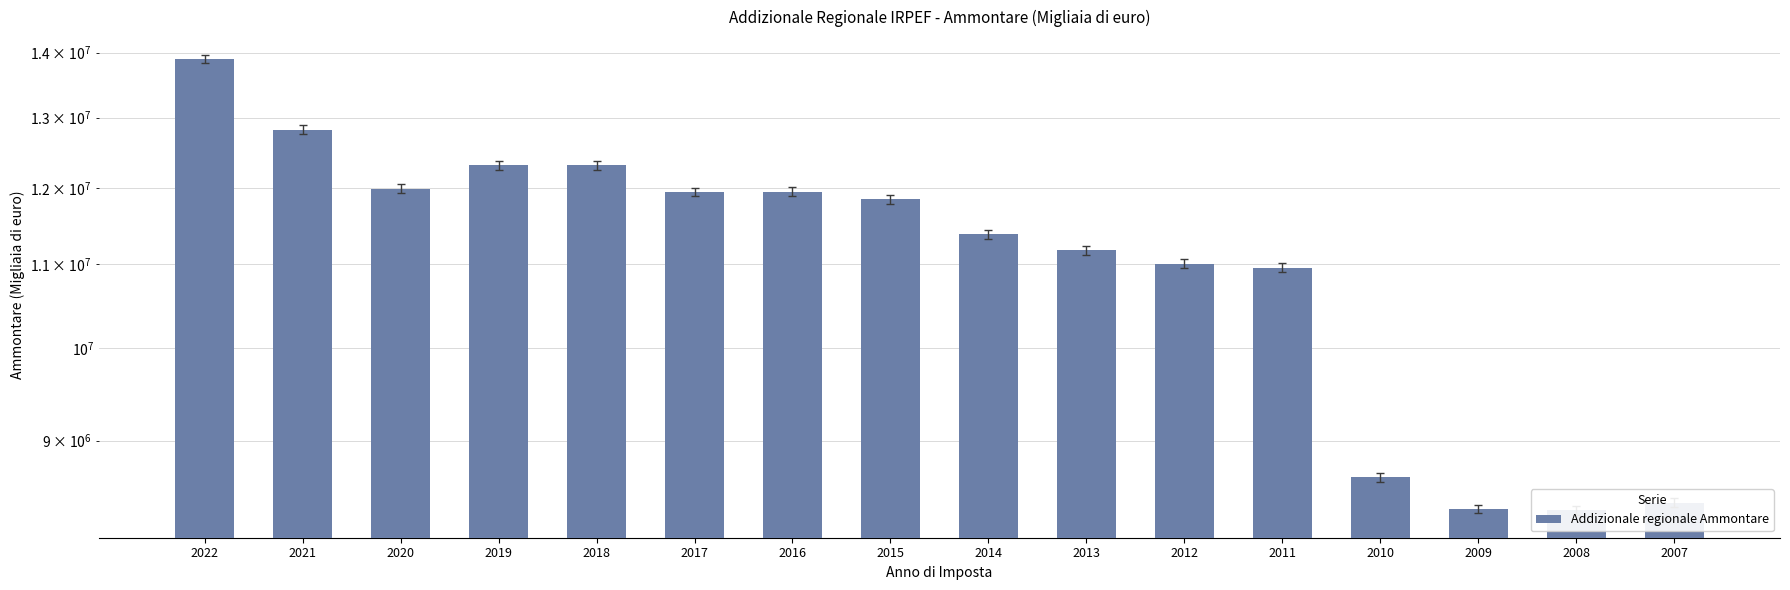

Reading left to right, what are all the values shown in this chart?

13899591.0	12826191.0	11988150.0	12311328.0	12314502.0	11944232.0	11948278.0	11847263.0	11383548.0	11178998.0	11009520.6	10958955.0	8633217.2	8326446.8	8312889.4	8386517.4